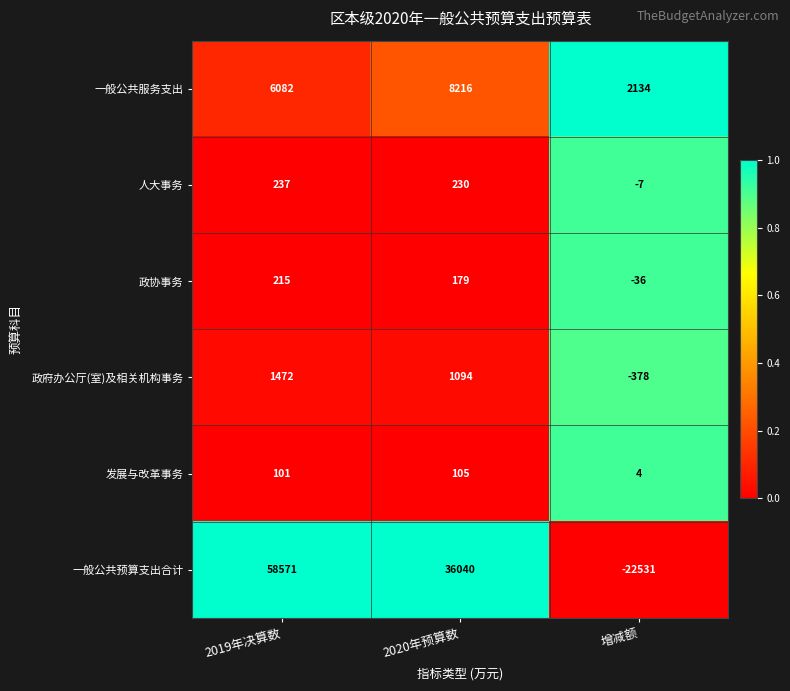

Which series has the largest total across all categories?

一般公共预算支出合计